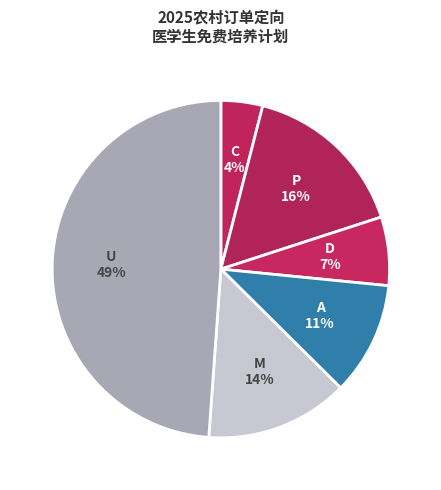

How many segments does this pie chart have?

6